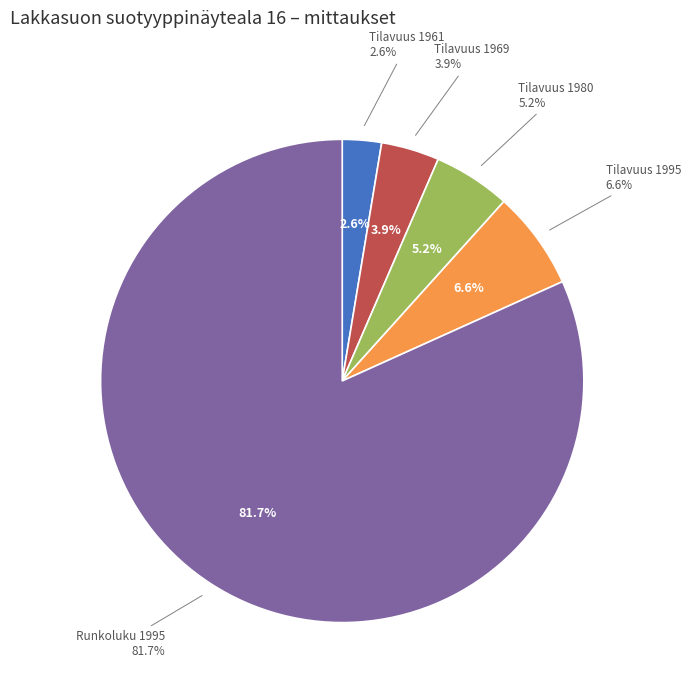

To the nearest percent, what portion does Tilavuus 1980 represent?

5%